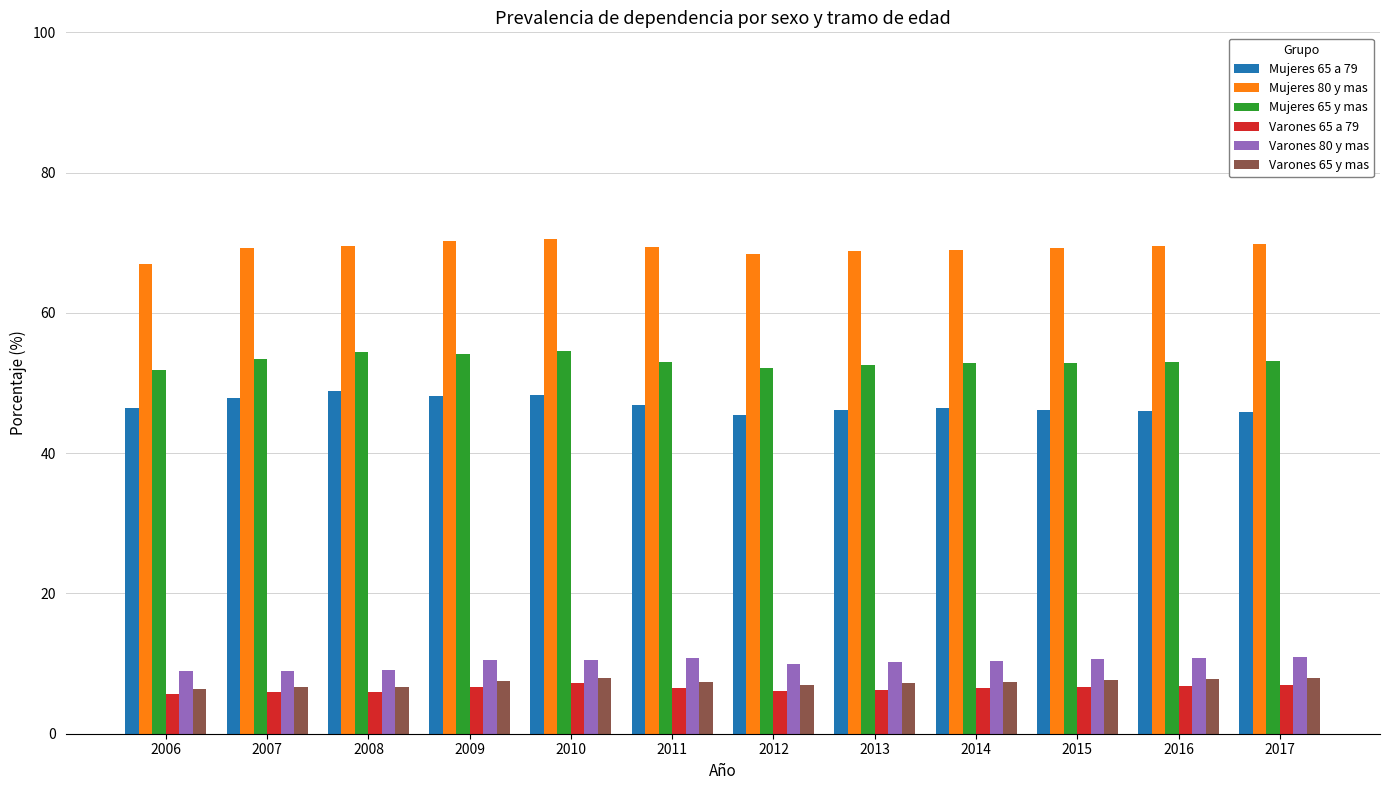

What are all the series names shown in the legend?

Mujeres 65 a 79, Mujeres 80 y mas, Mujeres 65 y mas, Varones 65 a 79, Varones 80 y mas, Varones 65 y mas